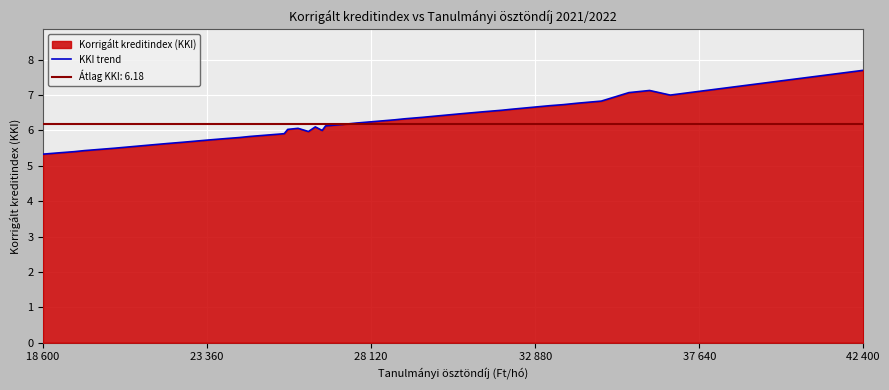

How many data points are above 6?

23